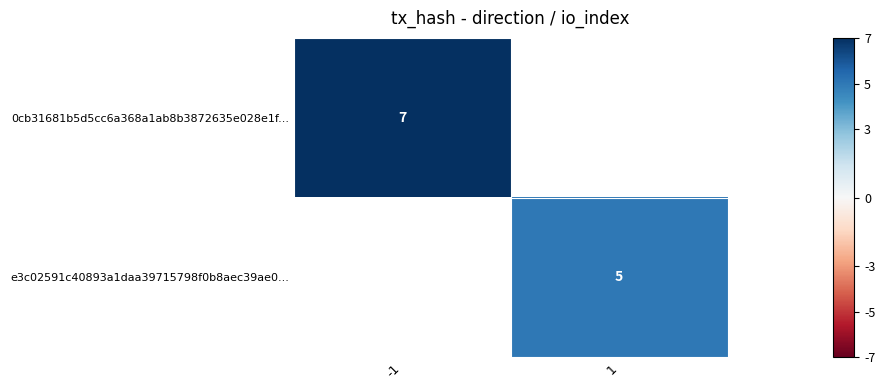

The 0cb31681b5d5cc6a368a1ab8b3872635e028e1f... series shows 5 at -1. True or false?

False